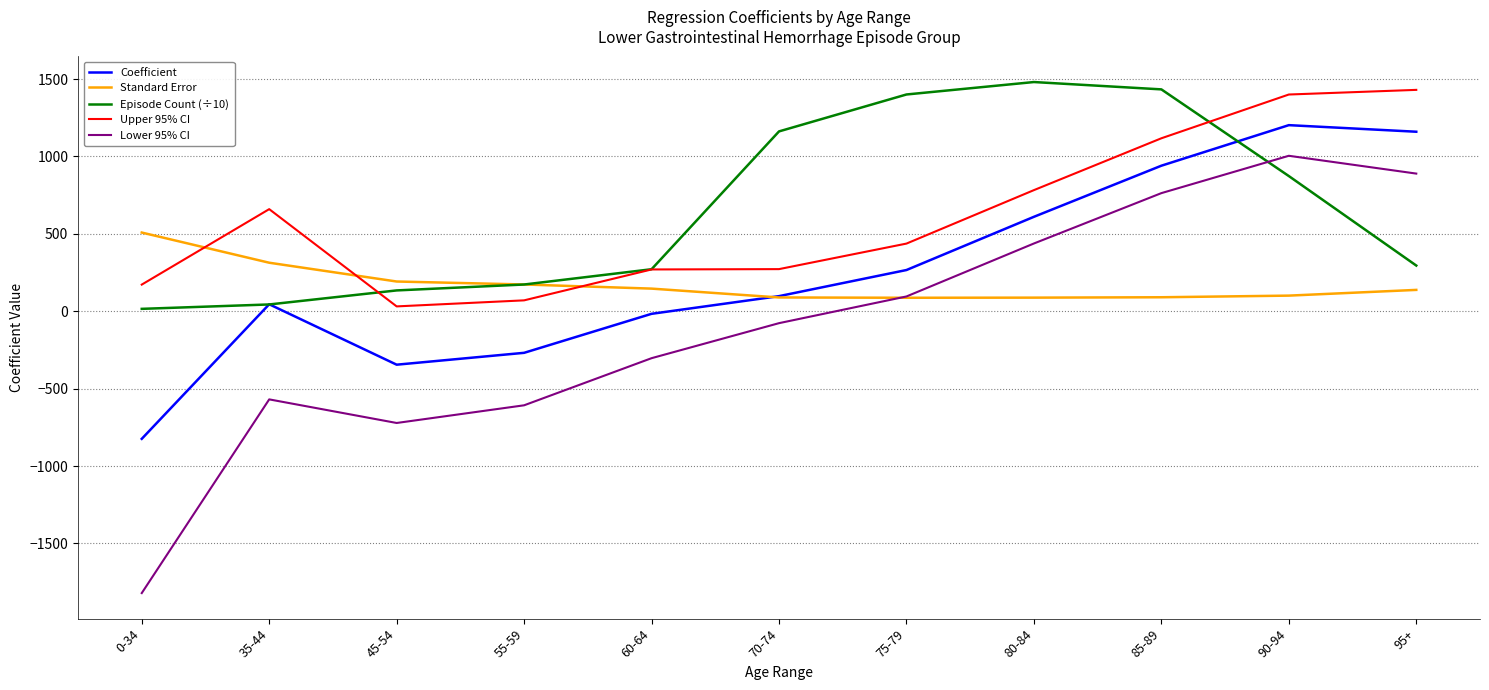

Does the chart display data point markers on the line(s)?

No